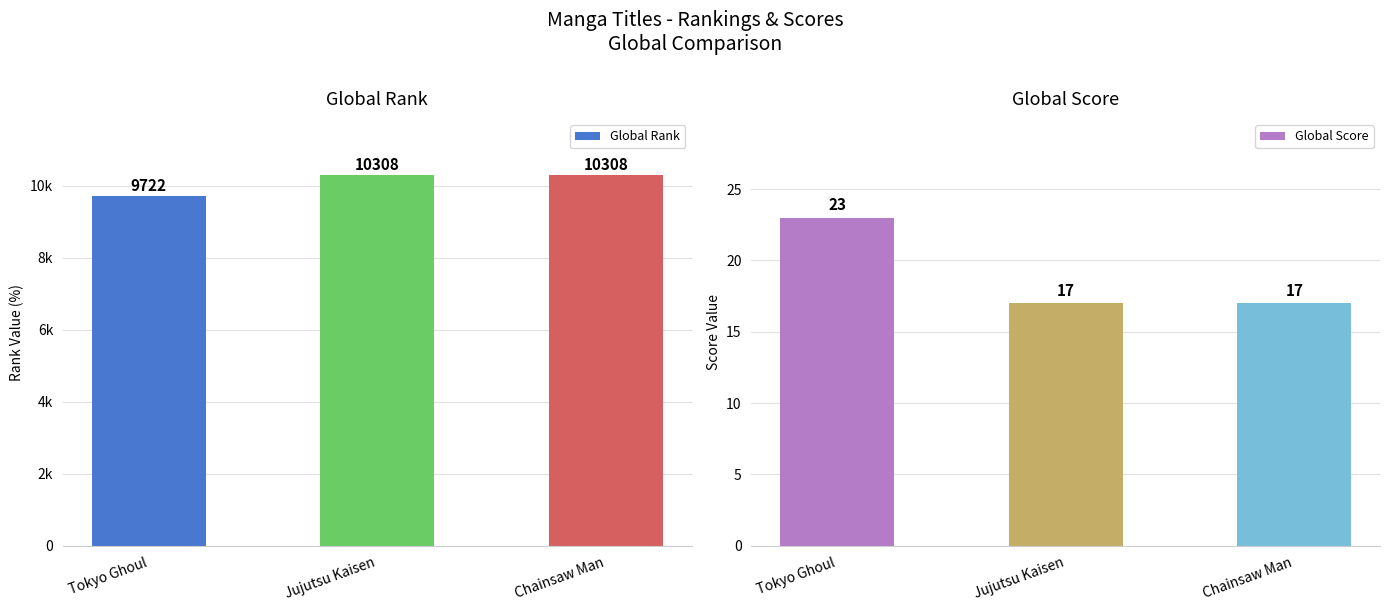

Is the value of Global Score at Tokyo Ghoul greater than the value of Global Rank at Tokyo Ghoul?

No